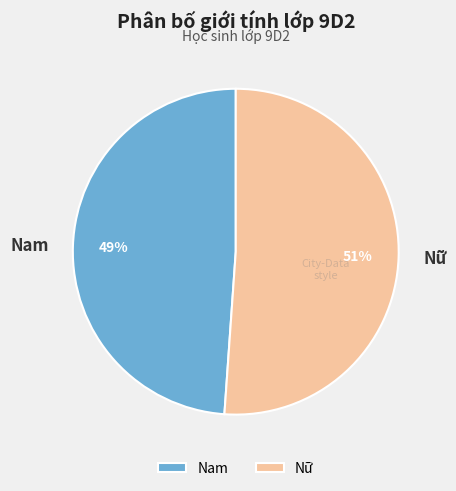

True or false: Nam accounts for 49% of the total.

True